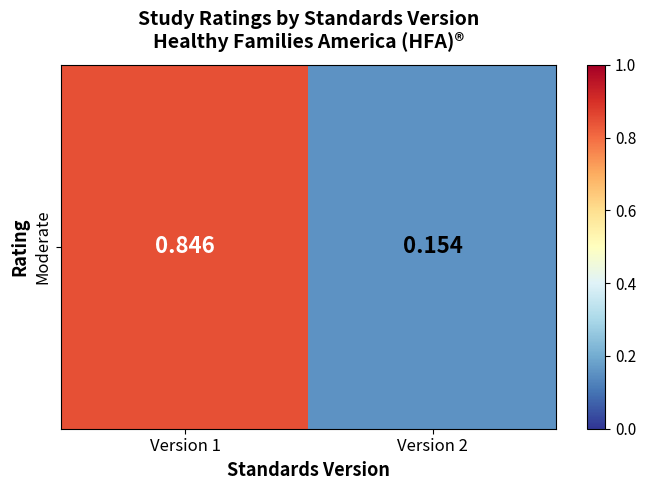

Reading right to left, extract all data points from this chart.

0.2	0.8